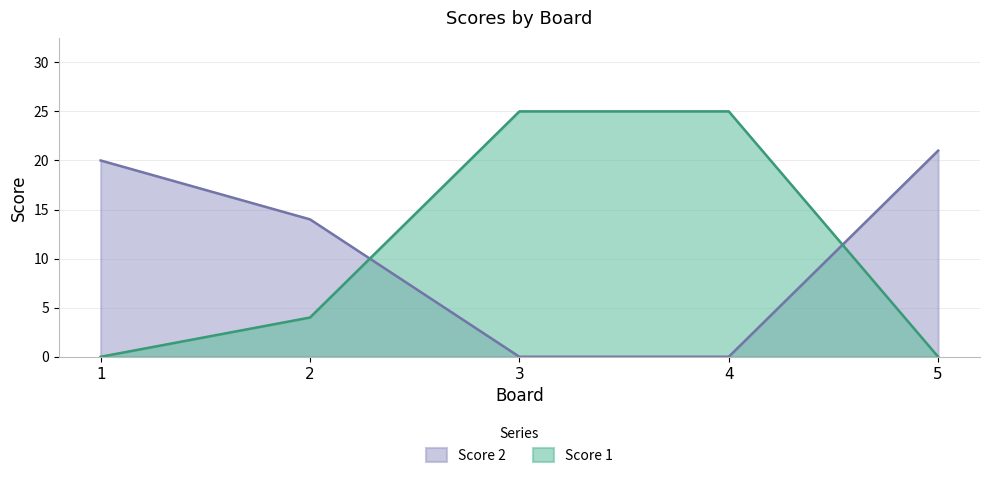

How many values in the Score 2 series are below 14?

2